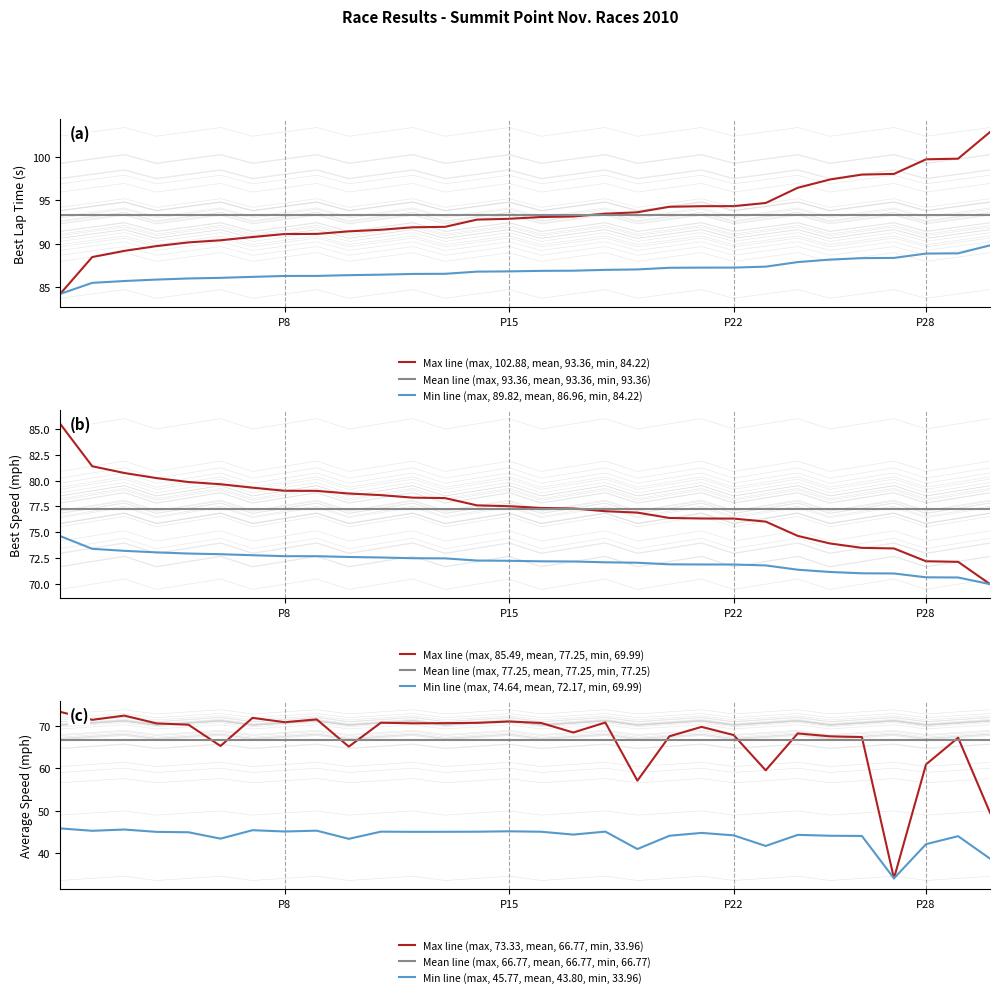

True or false: Mean line (max, 93.36, mean, 93.36, min, 93.36) and Min line (max, 89.82, mean, 86.96, min, 84.22) intersect in this chart.

False